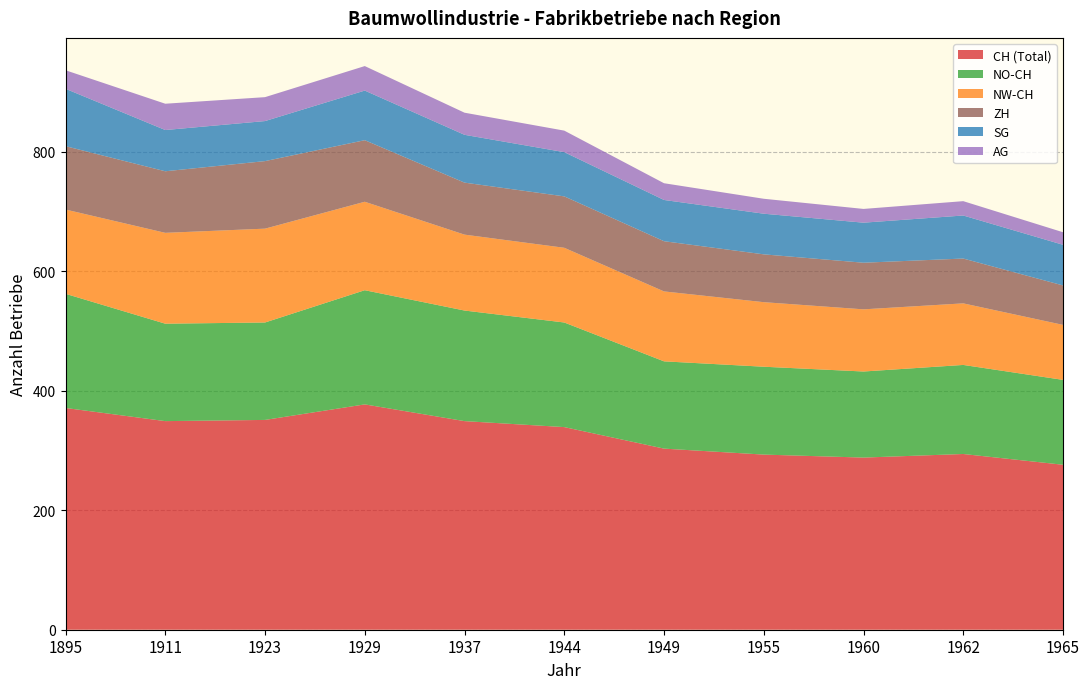

Reading left to right, transcribe all the data shown in this chart.

CH (Total): 371	349	351	377	349	339	303	293	288	294	276
NW-CH: 141	152	157	148	127	125	117	108	104	103	92
NO-CH: 191	163	163	191	185	175	146	147	144	149	142
SG: 96	69	67	83	80	74	69	68	67	72	68
AG: 31	44	40	41	37	36	28	25	23	24	21
ZH: 106	103	113	103	87	86	84	80	78	75	66